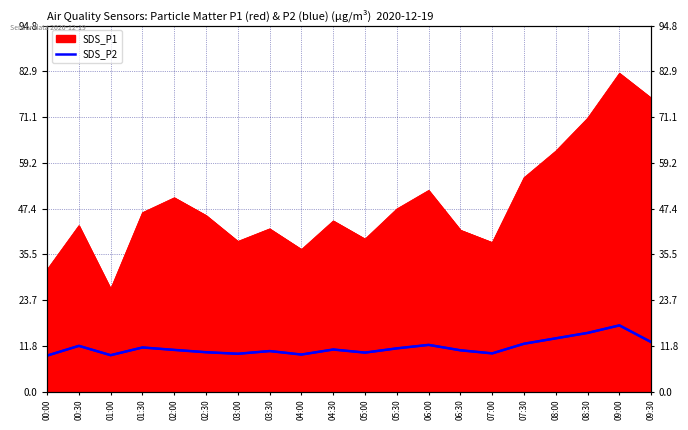

True or false: SDS_P2 and SDS_P1 intersect in this chart.

False